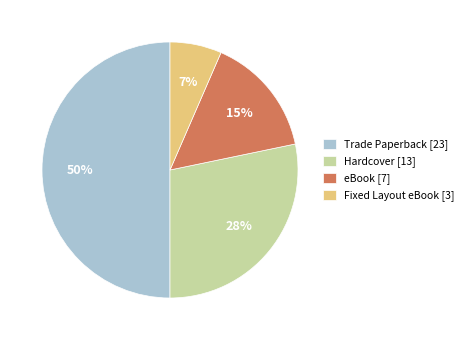

What is the ratio of the value at Trade Paperback [23] to the value at Hardcover [13]?

1.8